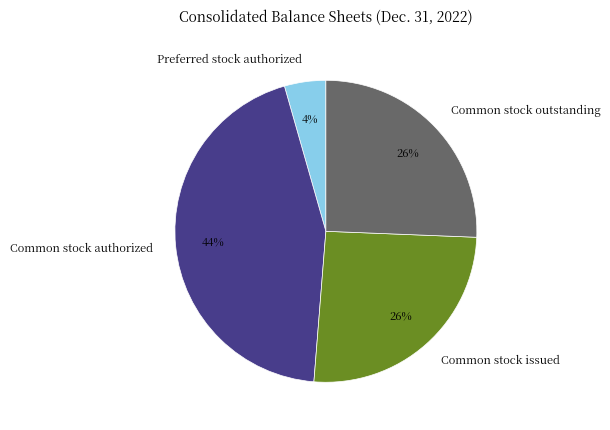

The Common stock outstanding slice represents 40% of the pie. True or false?

False